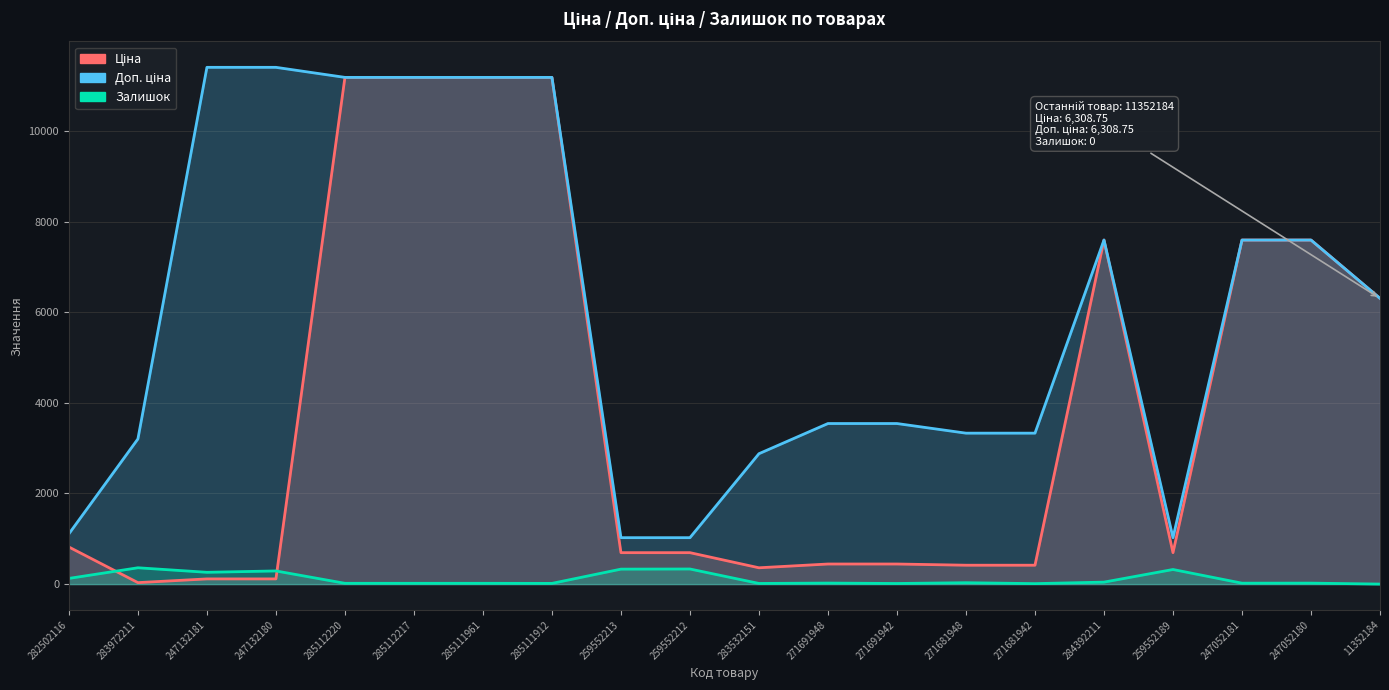

Count the number of data series in this chart.

3